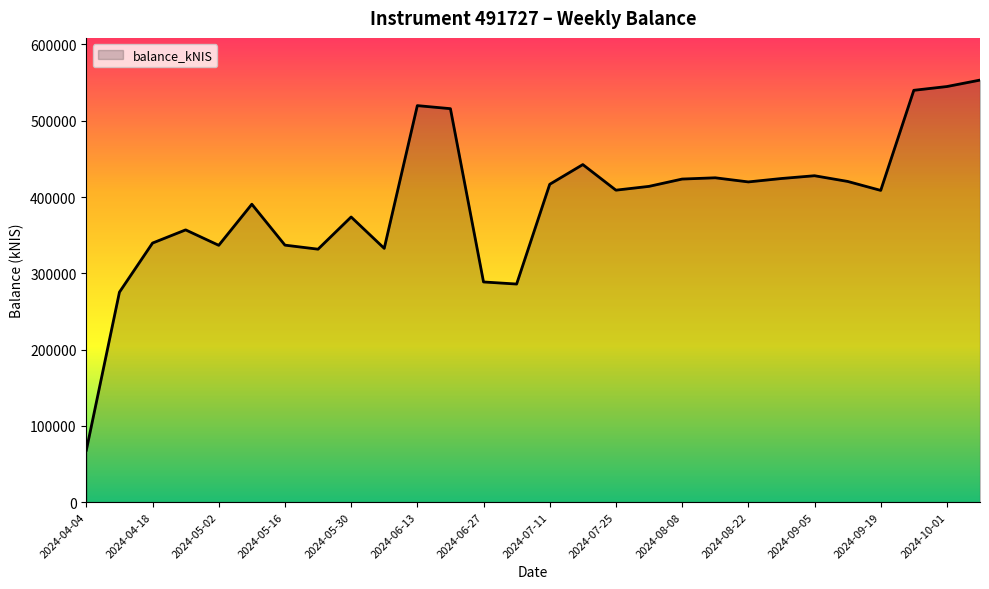

What is the greatest value displayed?

553309.1